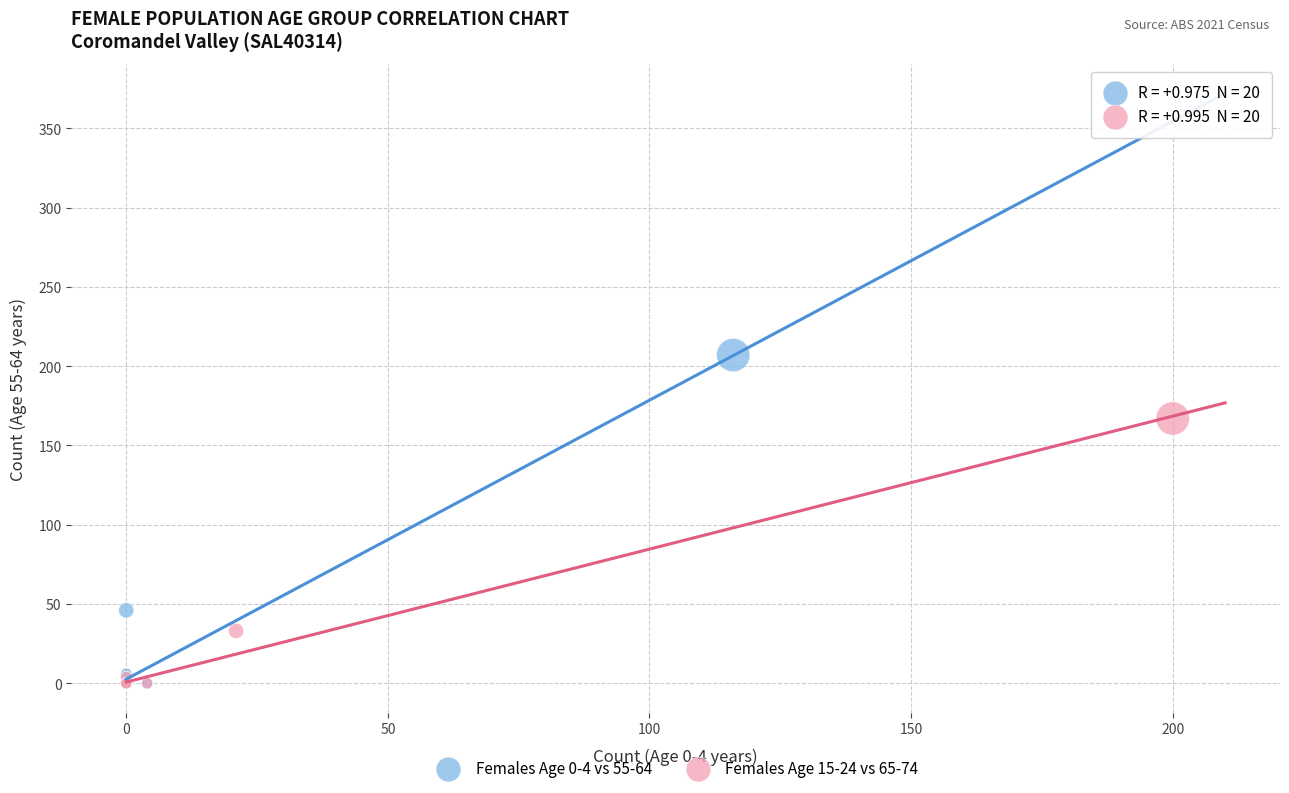

What are all the series names shown in the legend?

Females Age 0-4 vs 55-64, Females Age 15-24 vs 65-74